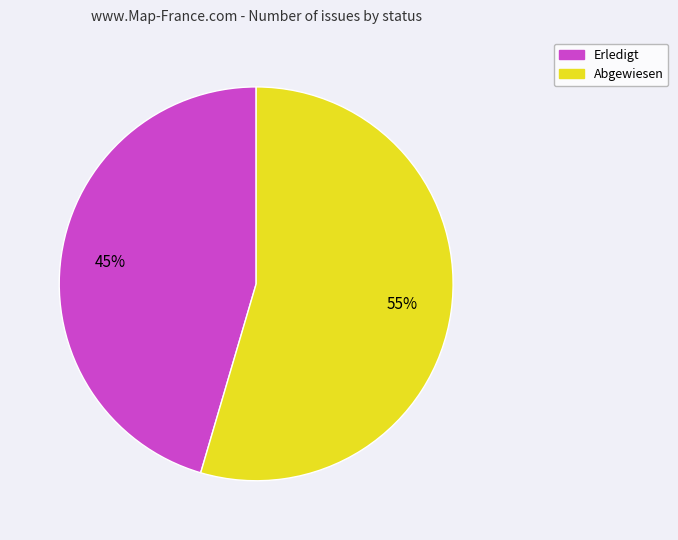

Is there a majority slice in this chart?

Yes